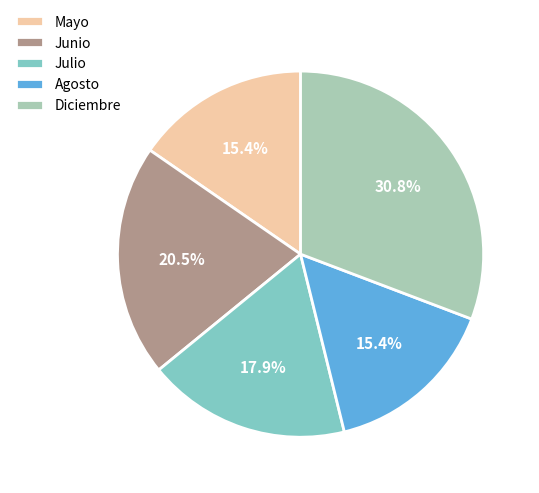

To the nearest percent, what is the combined percentage of Mayo and Agosto?

31%